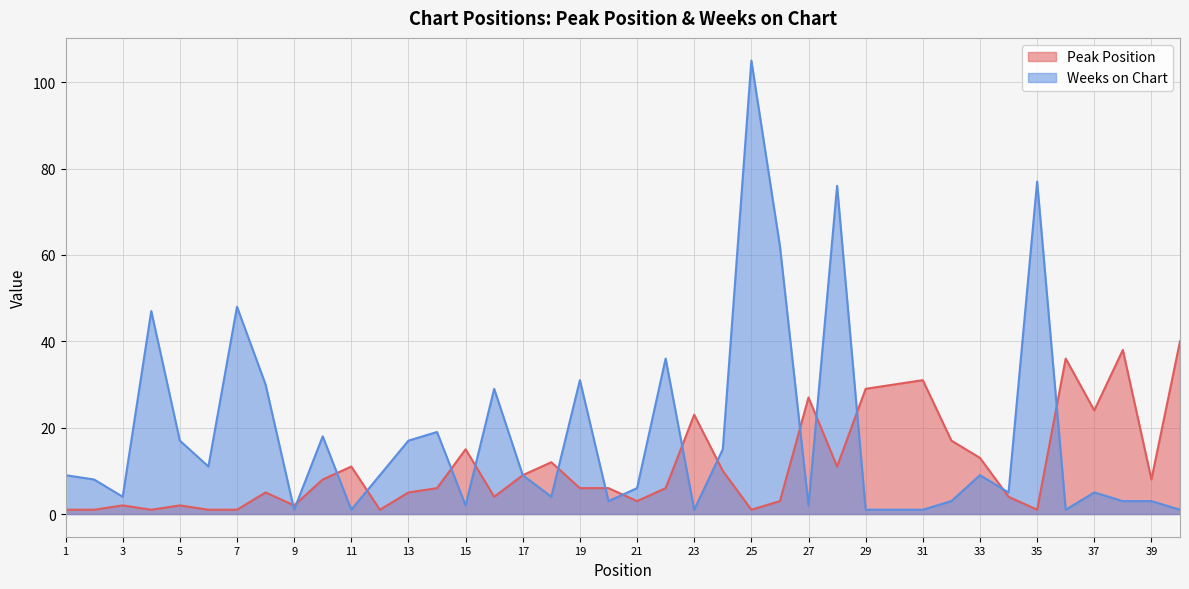

What is the sum of all Peak Position values?

454